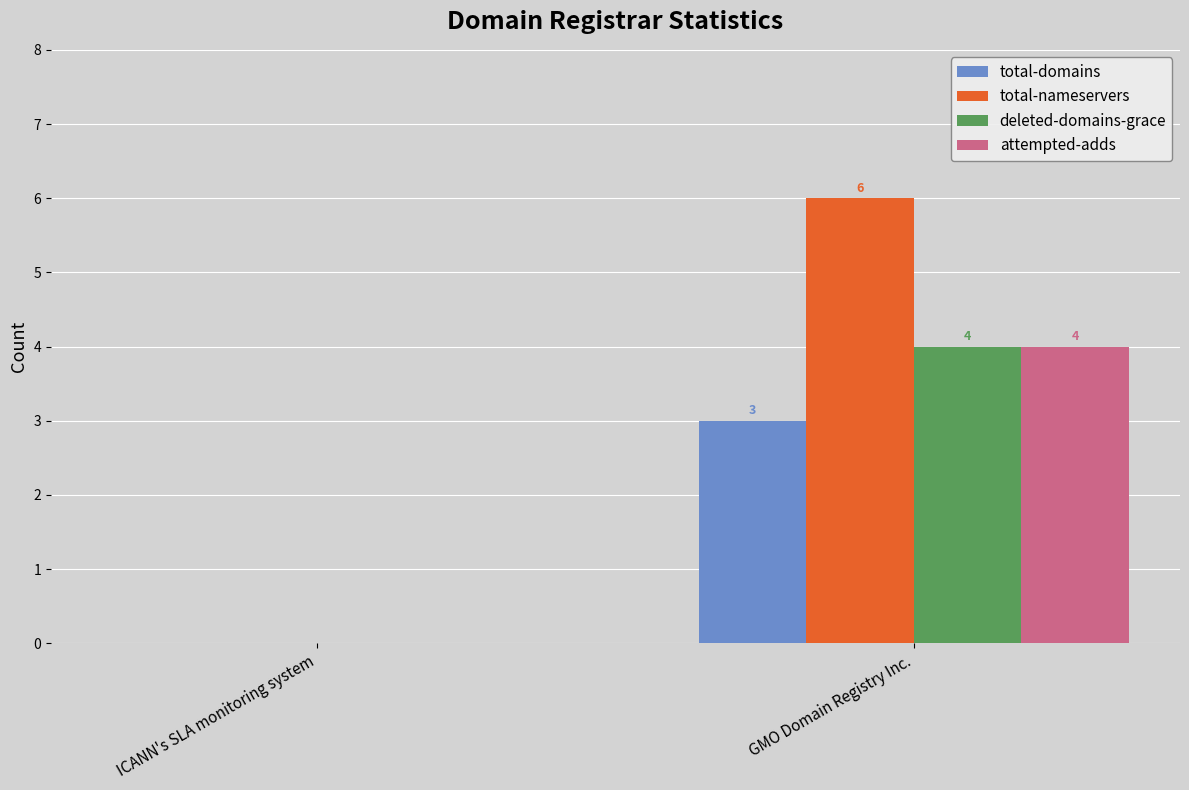

Which category has the highest value across all series?

GMO Domain Registry Inc.